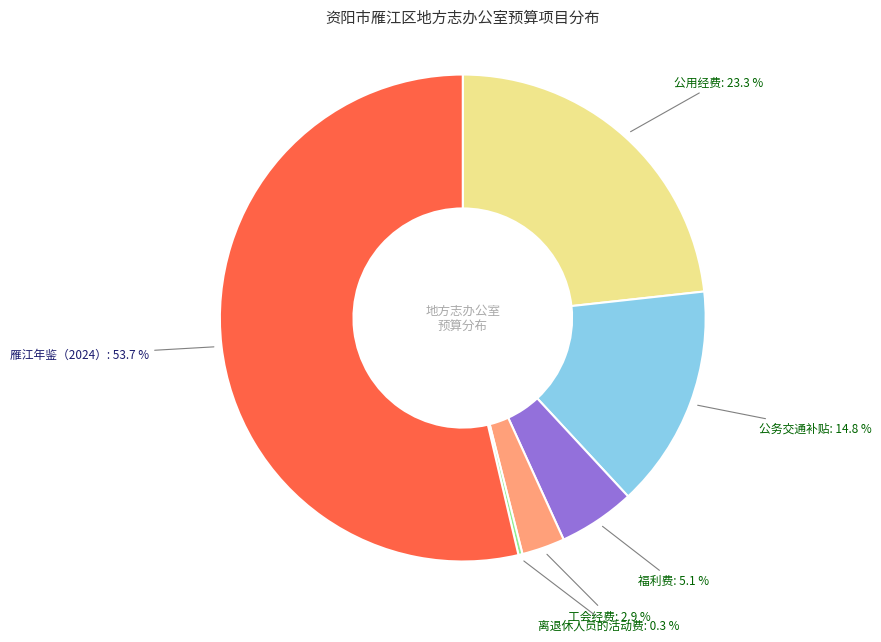

To the nearest percent, what portion does 雁江年鉴（2024） represent?

54%